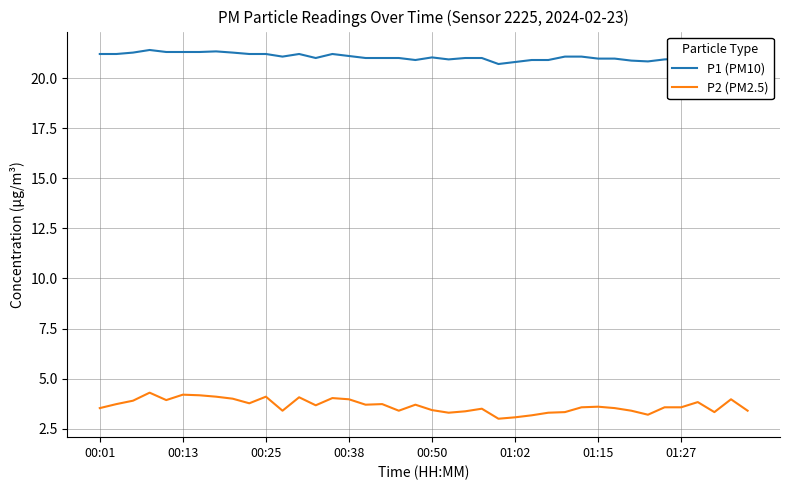

Which series has the widest spread of values?

P2 (PM2.5)